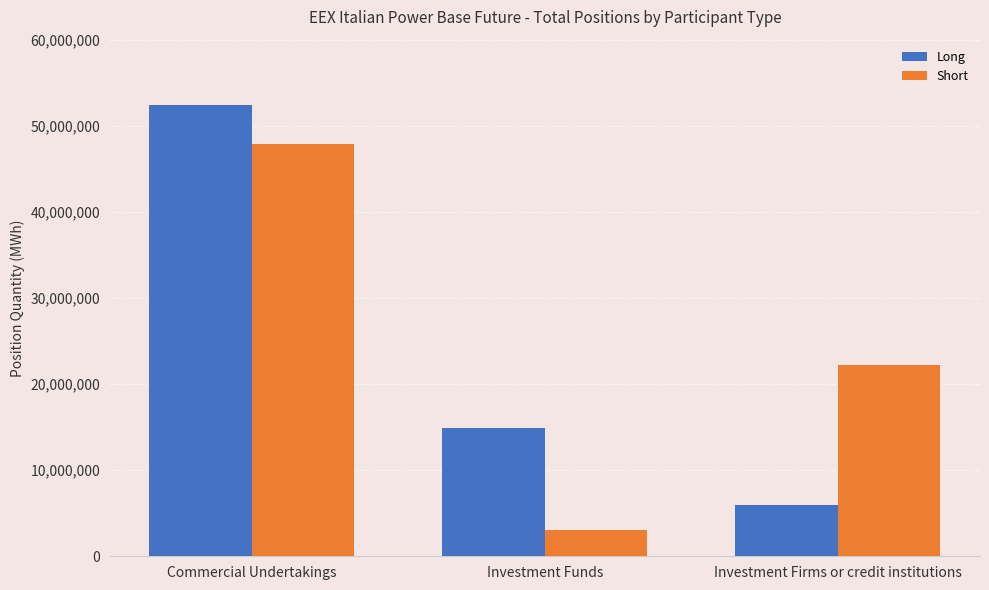

How many Long values are between 5979296 and 52417855?

3